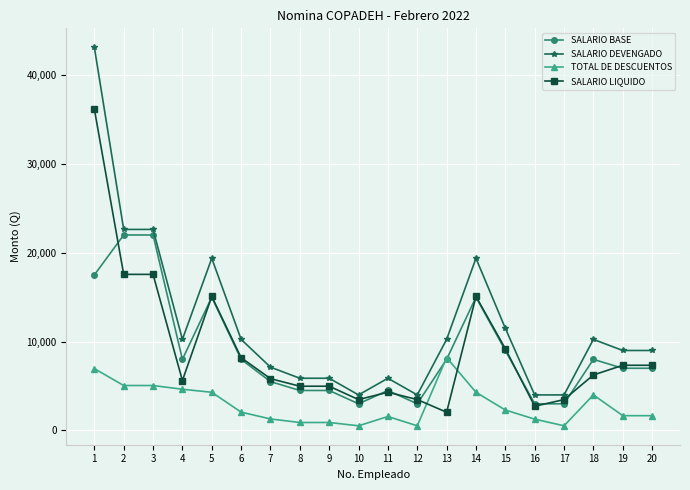

What is the highest value of the SALARIO DEVENGADO series?

43125.0